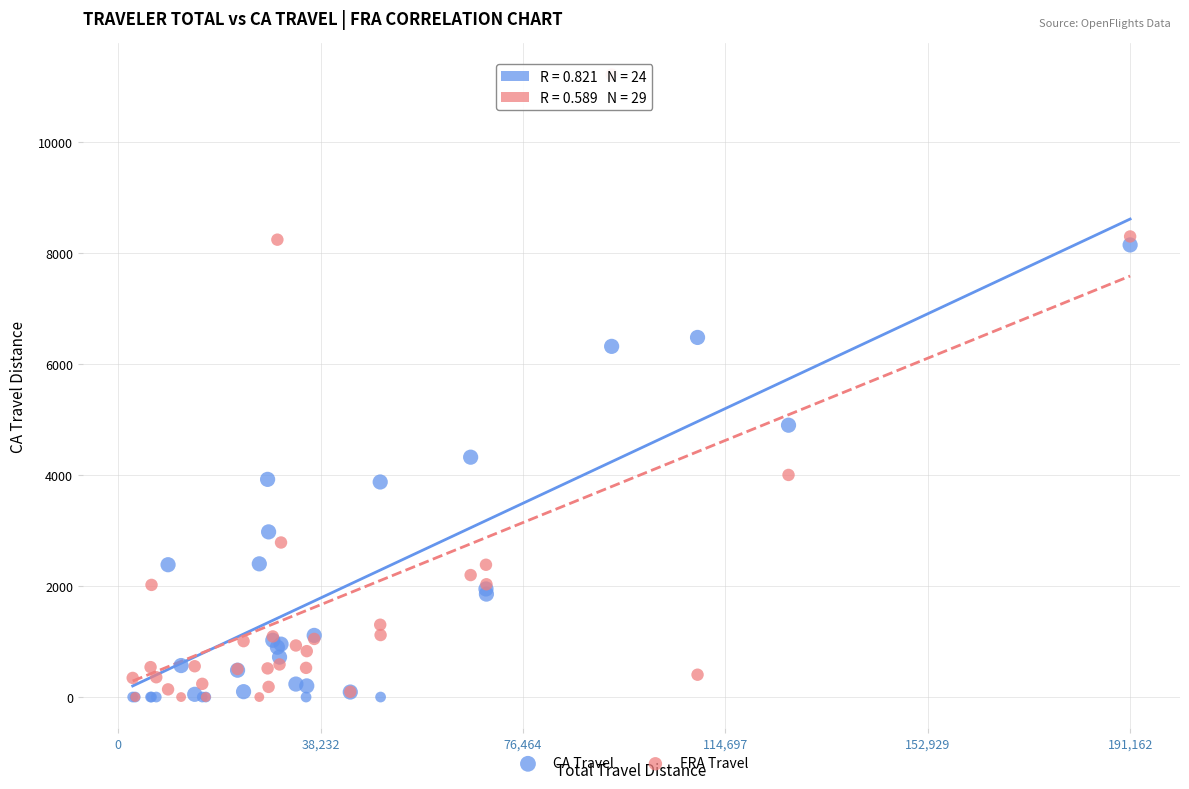

Which series has the widest spread of Y values?

FRA Travel